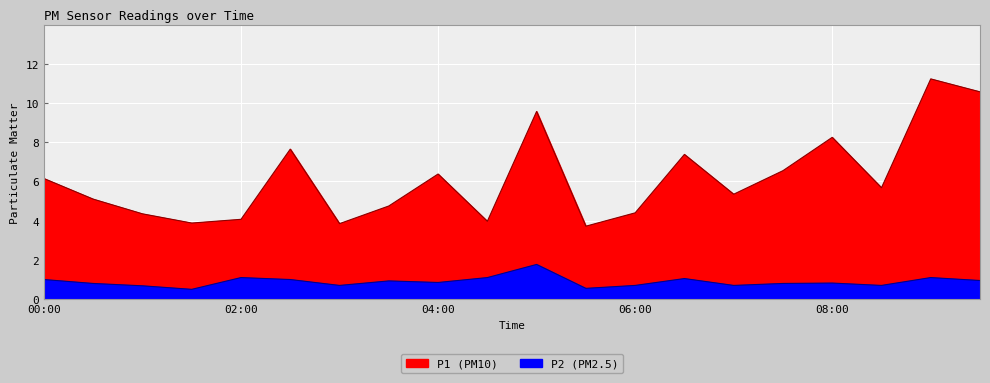

Reading right to left, what are all the values shown in this chart?

P1: 09:30=10.6	09:00=11.2	08:30=5.7	08:00=8.2	07:30=6.5	07:00=5.3	06:30=7.4	06:00=4.4	05:30=3.7	05:00=9.6	04:30=4.0	04:00=6.4	03:30=4.8	03:00=3.9	02:30=7.7	02:00=4.1	01:30=3.9	01:00=4.3	00:30=5.1	00:00=6.2
P2: 09:30=0.9	09:00=1.1	08:30=0.7	08:00=0.8	07:30=0.8	07:00=0.7	06:30=1.1	06:00=0.7	05:30=0.6	05:00=1.8	04:30=1.1	04:00=0.8	03:30=0.9	03:00=0.7	02:30=1.0	02:00=1.1	01:30=0.5	01:00=0.7	00:30=0.8	00:00=1.0